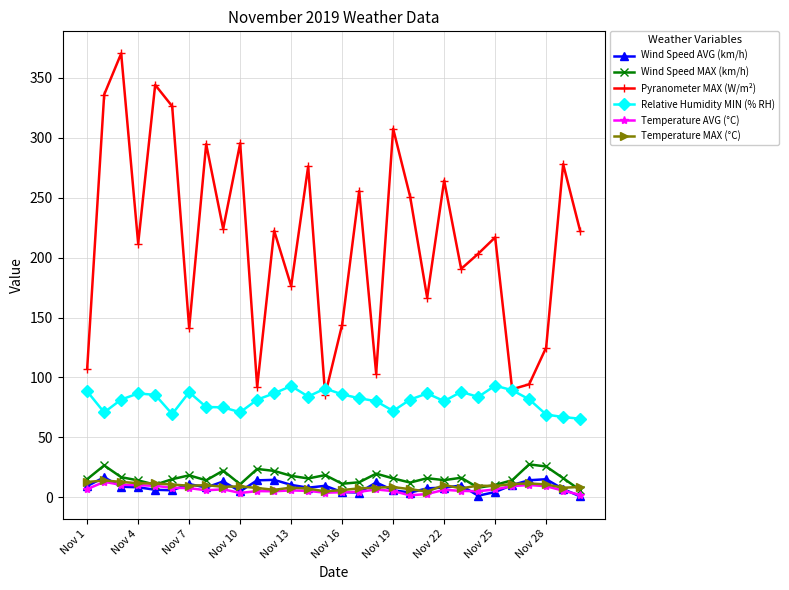

True or false: Wind Speed MAX (km/h) has more than 0 interior local peaks.

True